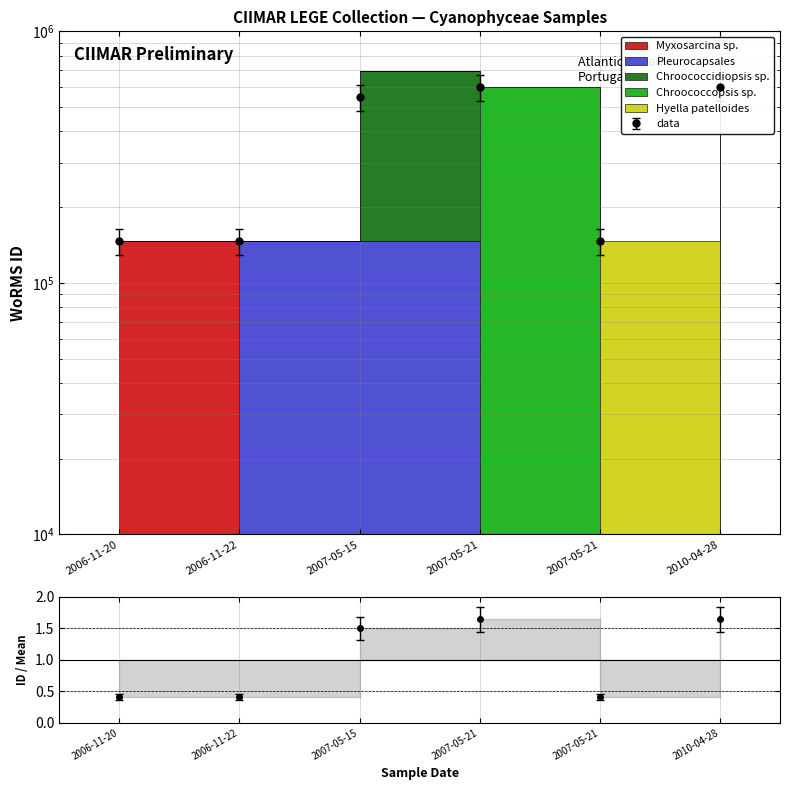

What is the average value?

321109.8